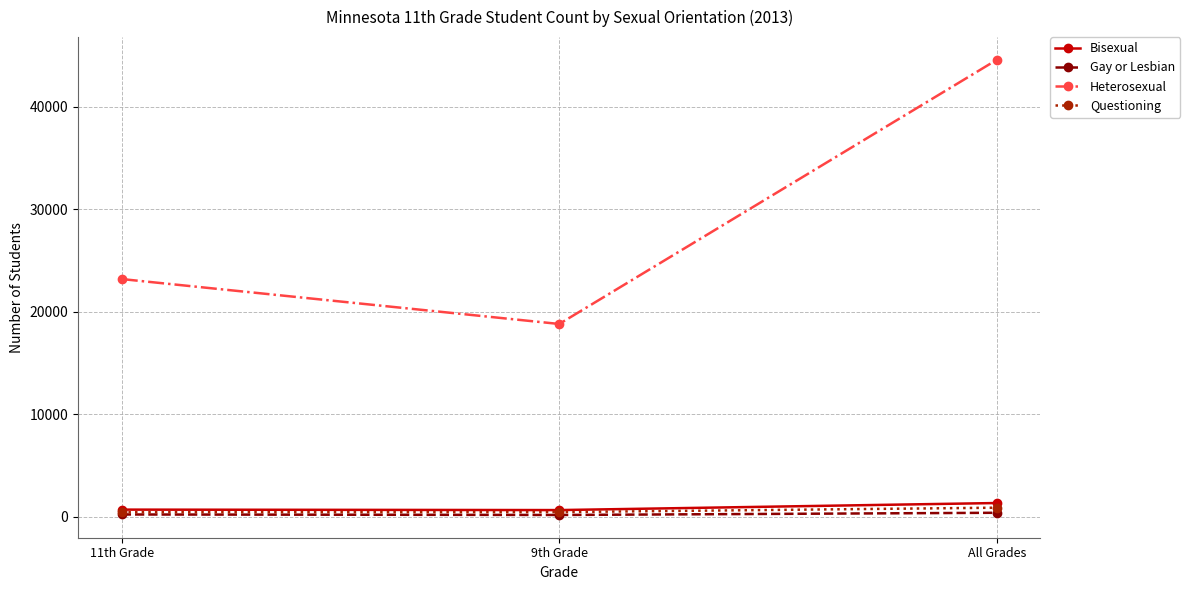

How many lines are shown in the chart?

4